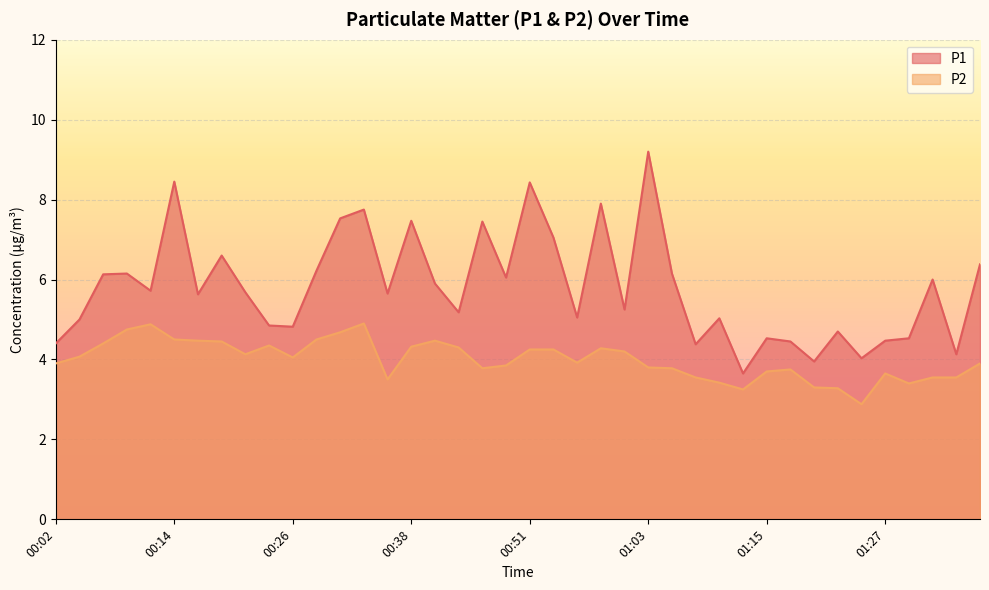

True or false: P2 has a value of 3.8 at 00:46.

True